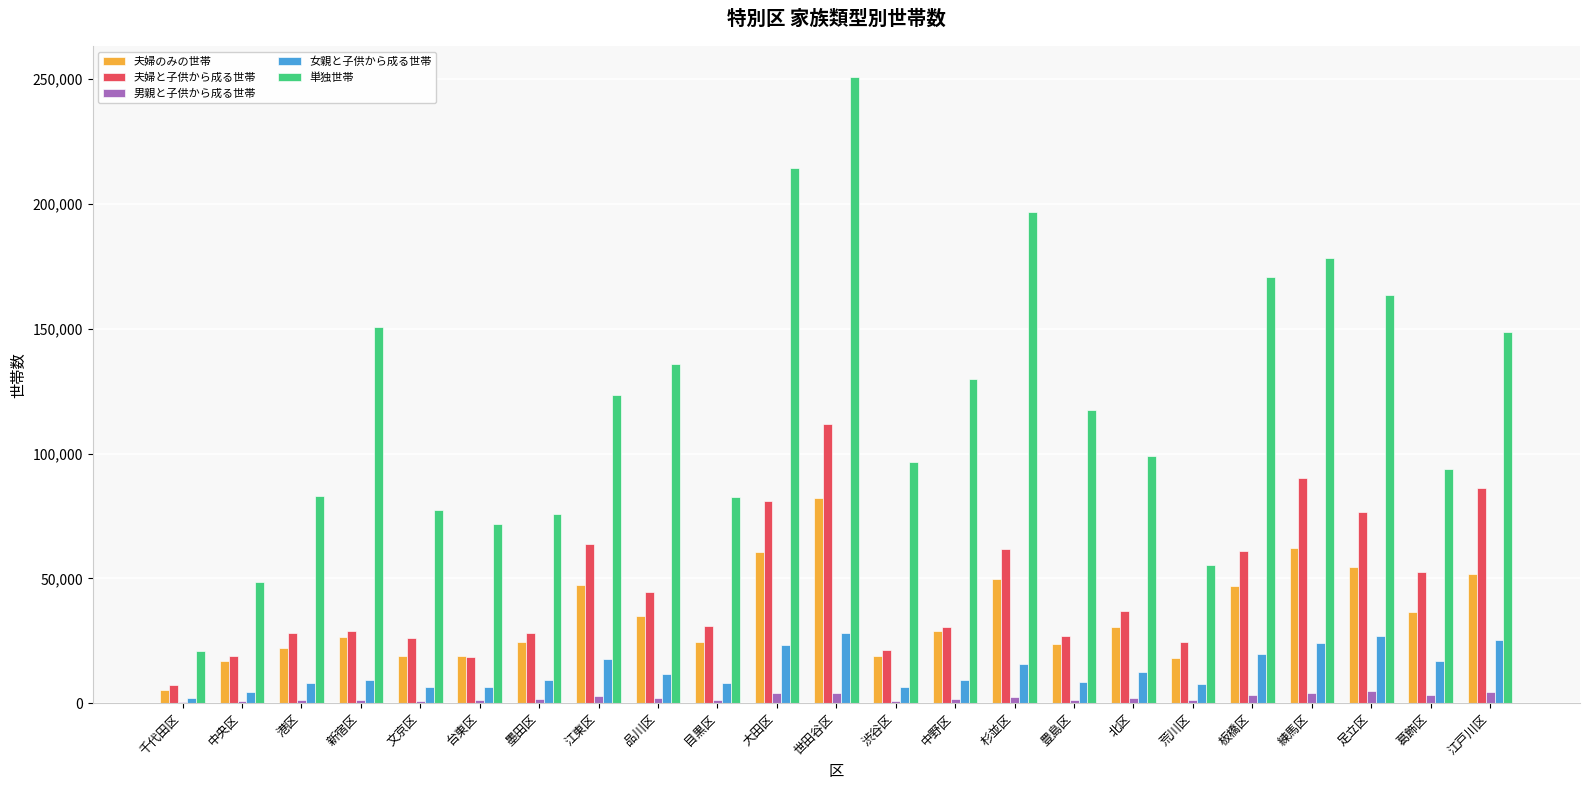

What is the sum of all 夫婦のみの世帯 values?

803692